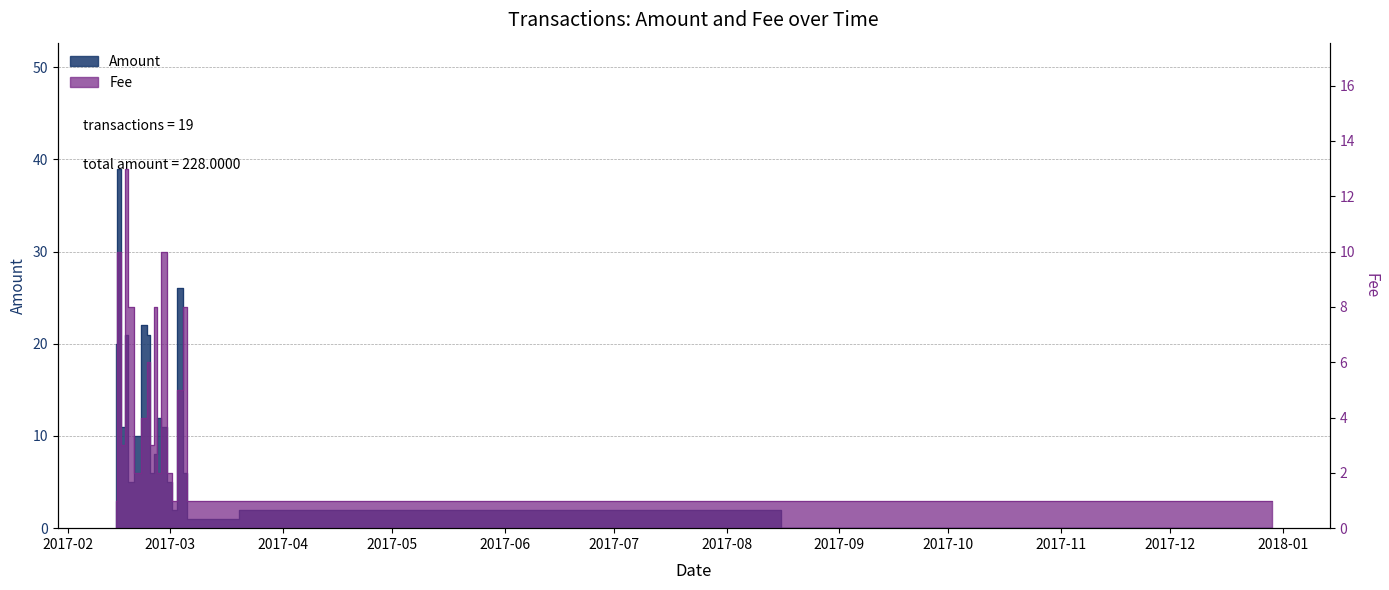

At how many categories does at least one series exceed 26?

1